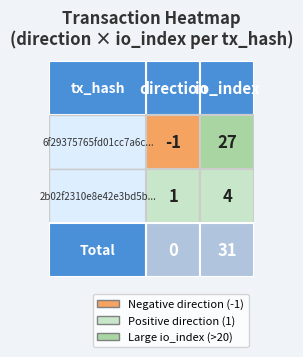

Which series has the largest range (max minus min)?

6f29375765fd01cc7a6ccbdc17160d3f557e11c...